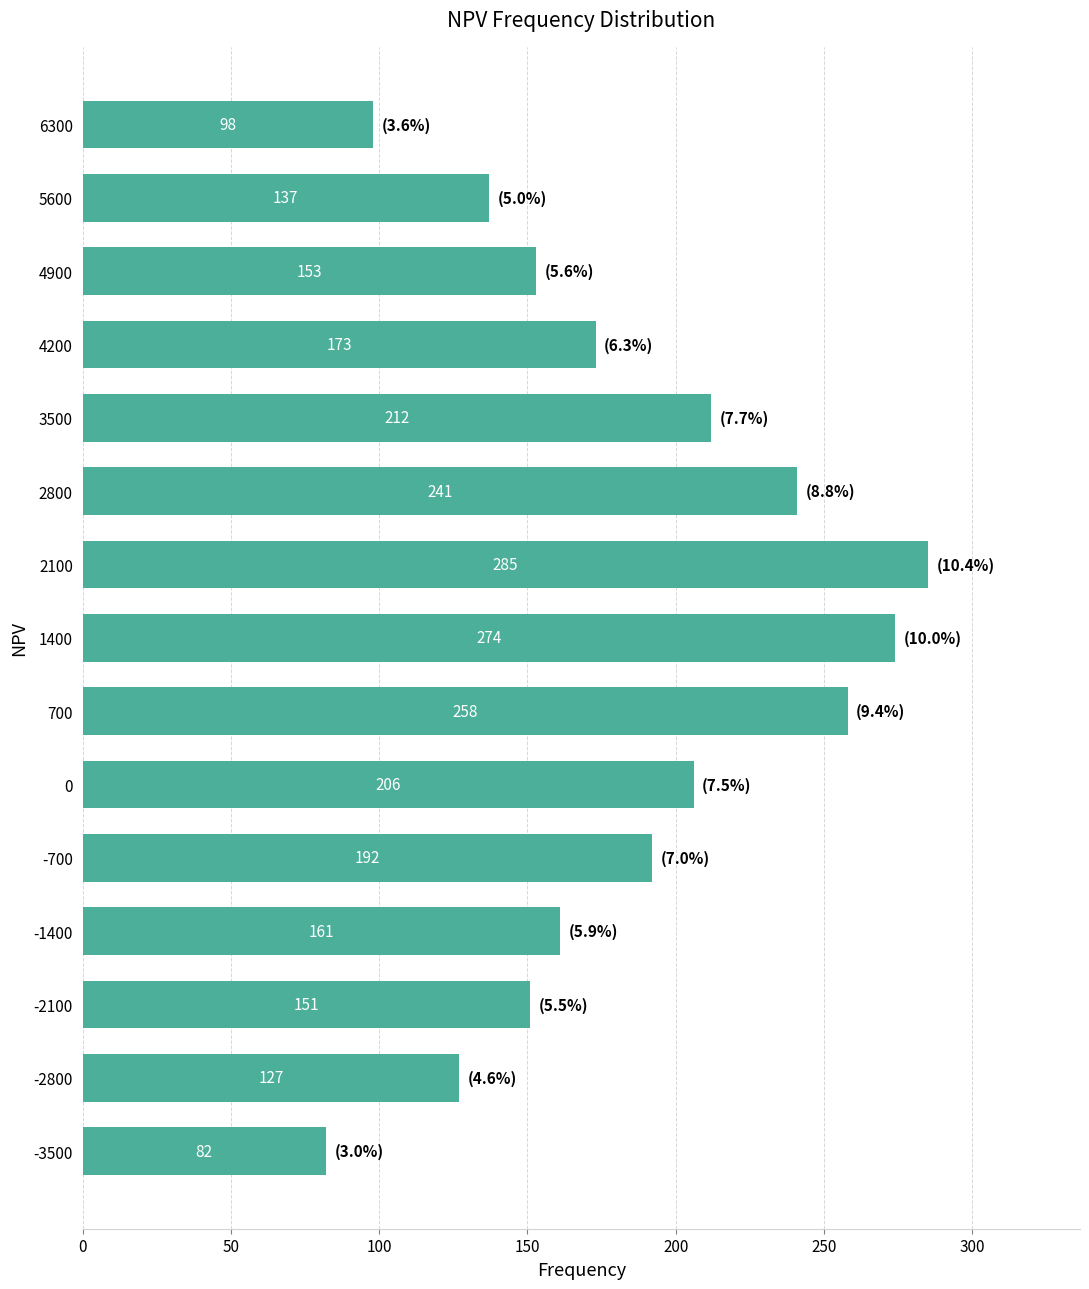

Reading top to bottom, list all the values displayed in this chart.

98	137	153	173	212	241	285	274	258	206	192	161	151	127	82